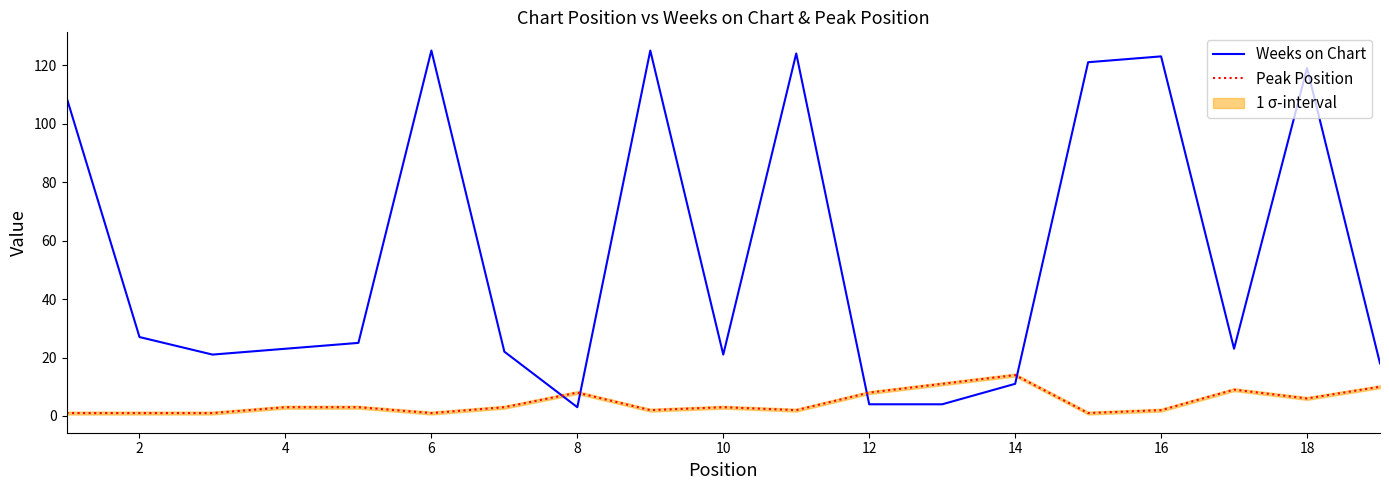

What is the lowest value of the Weeks on Chart series?

3